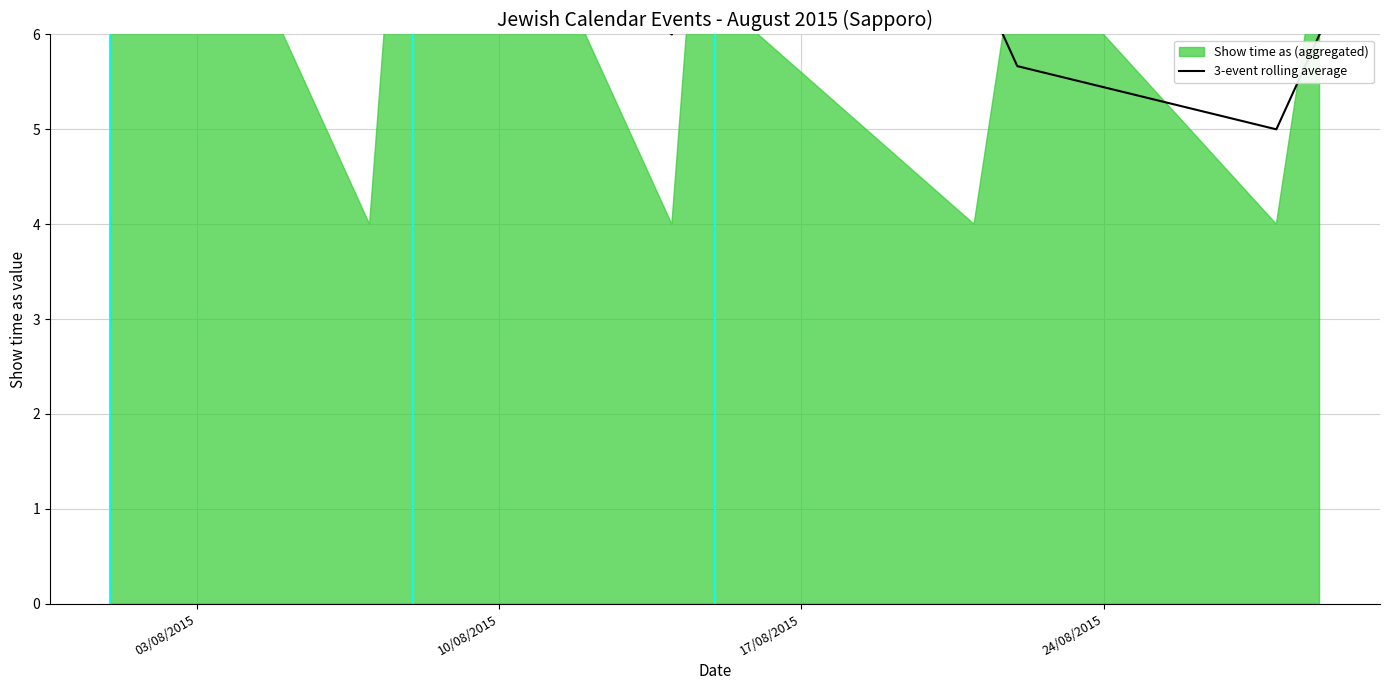

Between 17/08/2015 and 10/08/2015, which is larger?

17/08/2015